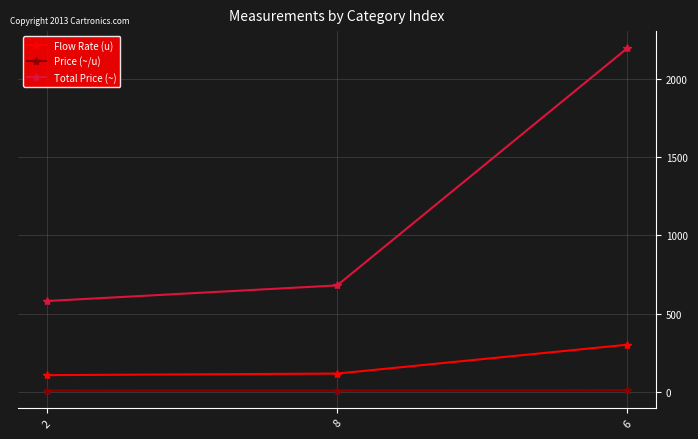

The value of Price (~/u) at 6 is 7.3. True or false?

True